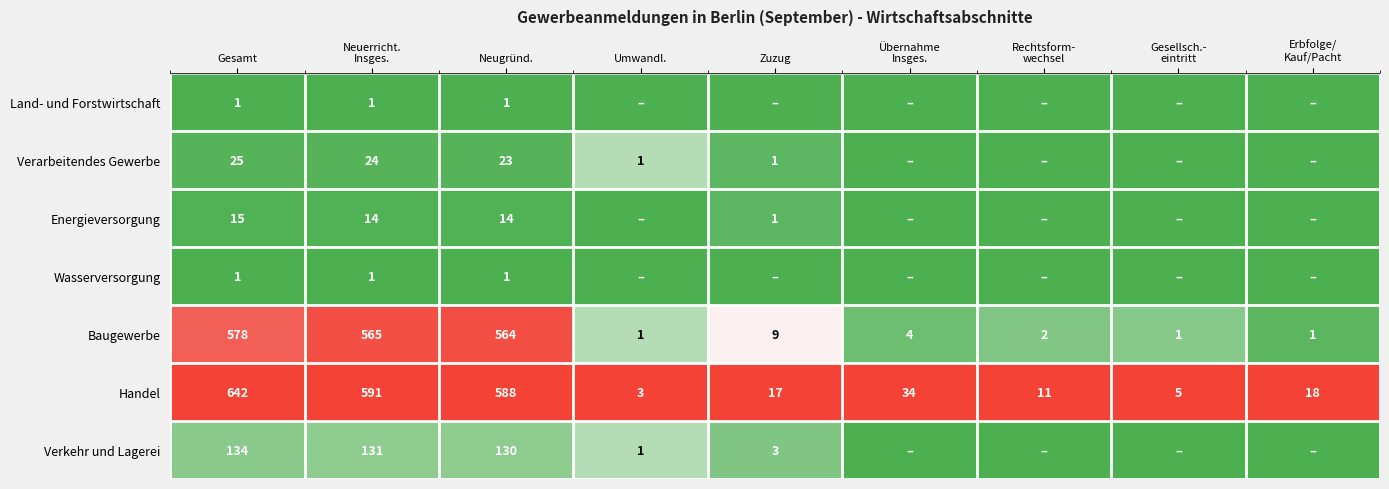

What is the average value of the Baugewerbe series?

192